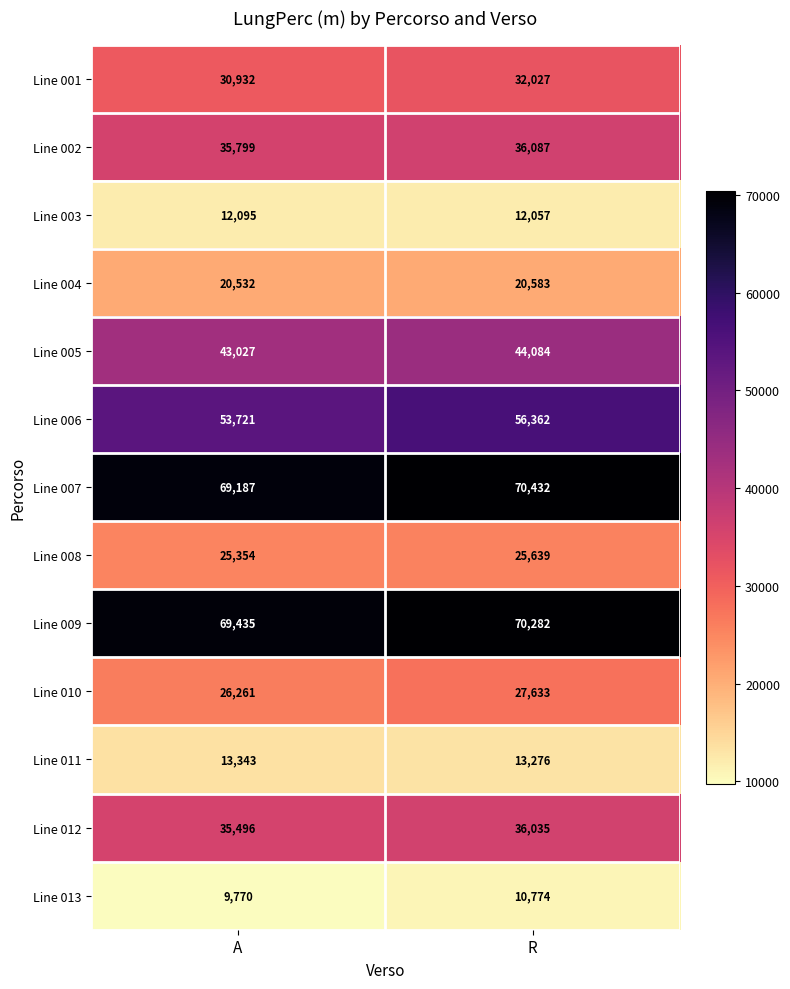

What is the minimum value shown in the chart?

9770